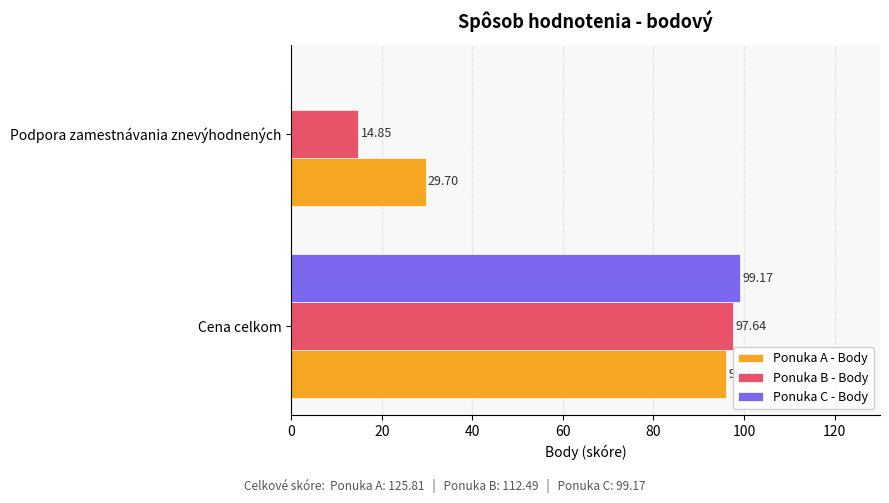

Is the value of Ponuka A - Body at Cena celkom greater than the value of Ponuka B - Body at Cena celkom?

No